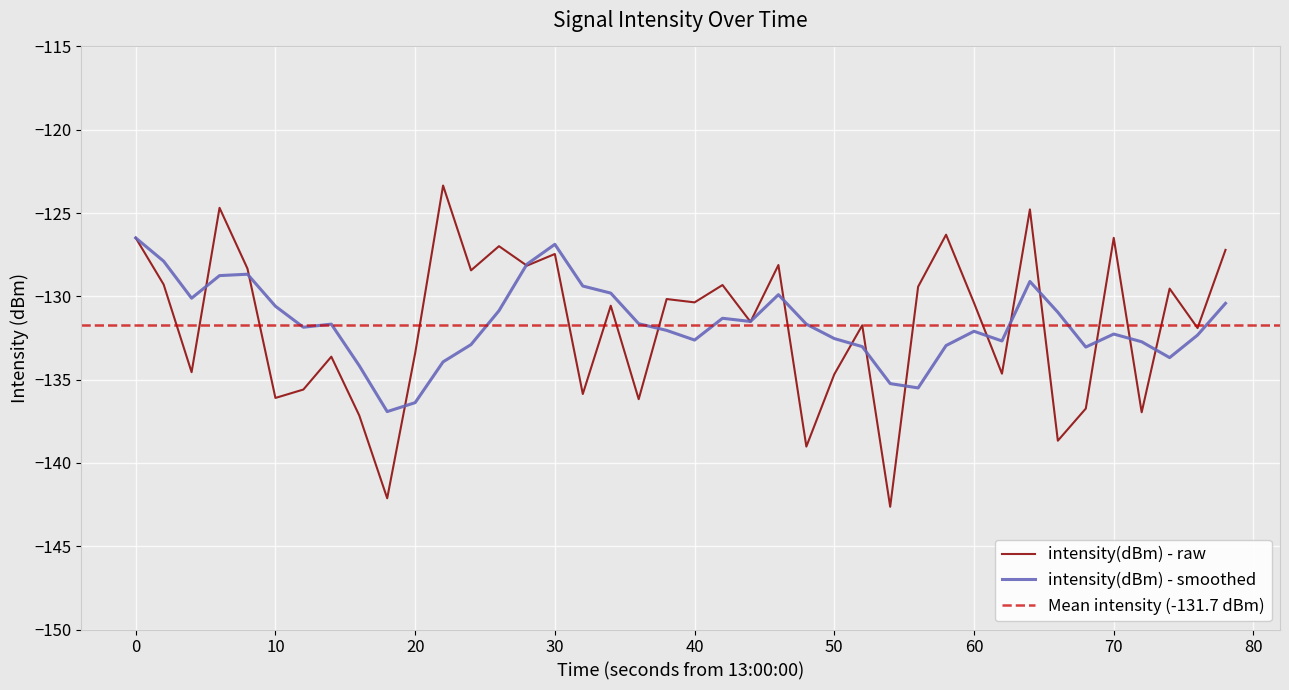

Reading left to right, extract all data points from this chart.

-126.5	-129.3	-134.6	-124.7	-128.3	-136.1	-135.6	-133.6	-137.2	-142.1	-133.4	-123.3	-128.4	-127.0	-128.2	-127.5	-135.9	-130.6	-136.2	-130.2	-130.4	-129.3	-131.5	-128.1	-139.0	-134.7	-131.7	-142.6	-129.4	-126.3	-130.4	-134.6	-124.8	-138.7	-136.7	-126.5	-137.0	-129.5	-131.9	-127.2